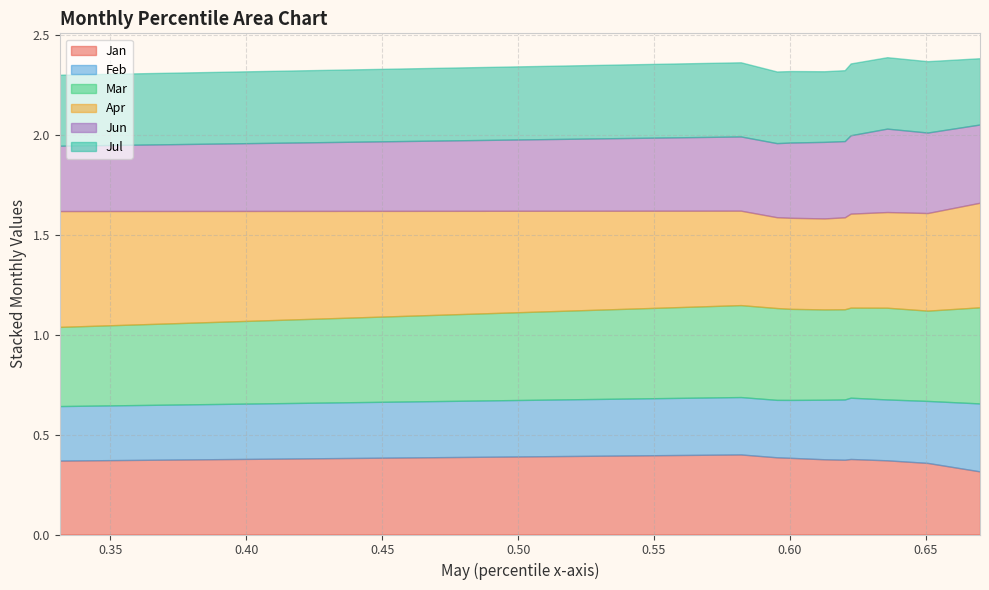

At how many categories does at least one series exceed 0?

10